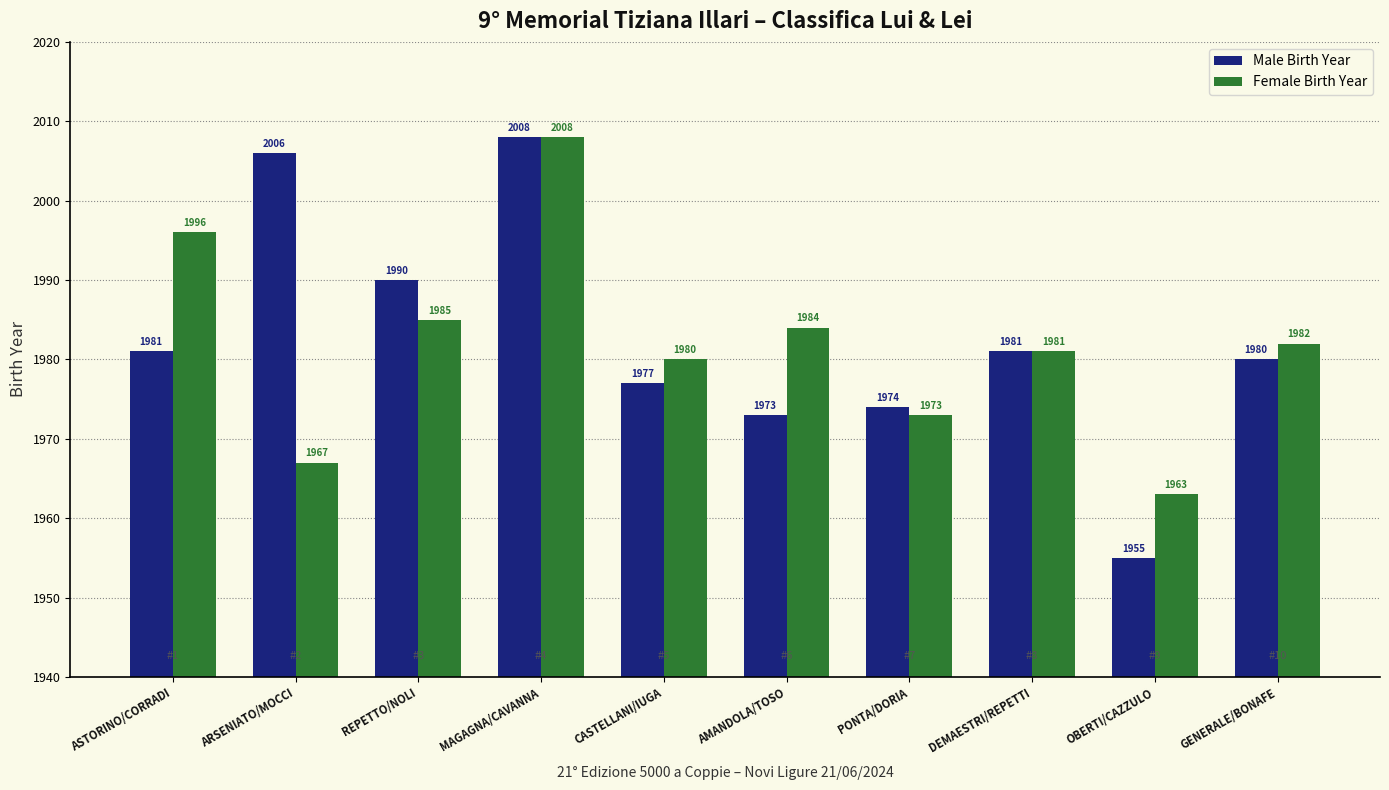

Does the chart contain stacked bars?

No